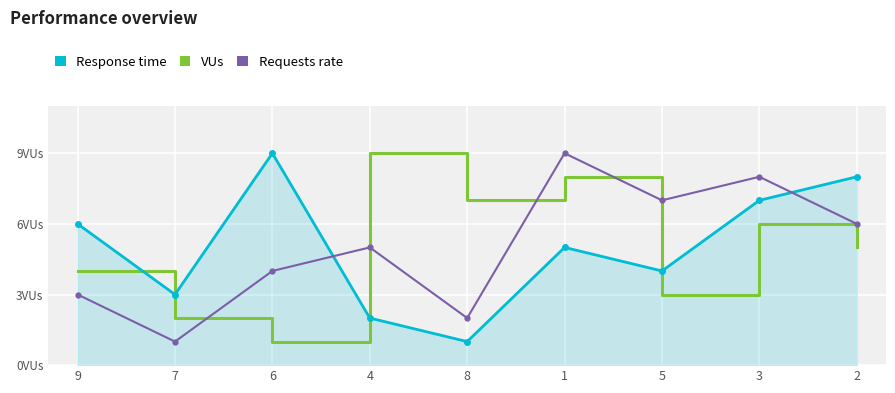

Reading left to right, extract all data points from this chart.

Response time: 9=6	7=3	6=9	4=2	8=1	1=5	5=4	3=7	2=8
VUs: 9=4	7=2	6=1	4=9	8=7	1=8	5=3	3=6	2=5
Requests rate: 9=3	7=1	6=4	4=5	8=2	1=9	5=7	3=8	2=6